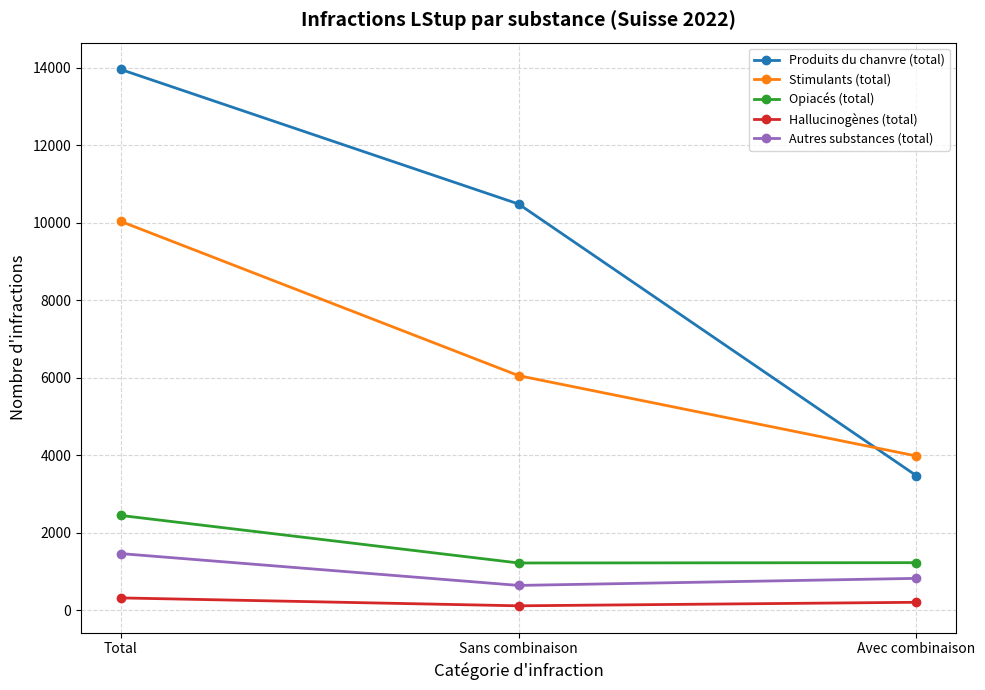

Rank the series at Sans combinaison from highest to lowest value.

Produits du chanvre (total), Stimulants (total), Opiacés (total), Autres substances (total), Hallucinogènes (total)